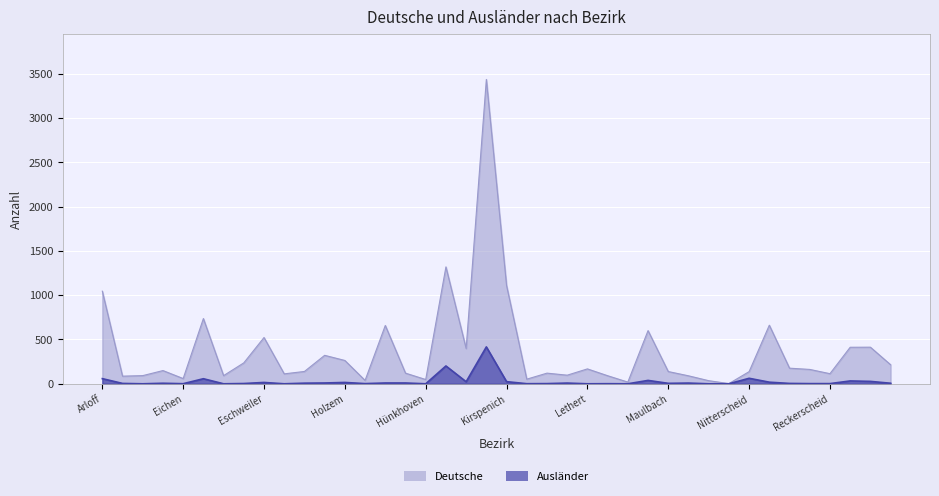

Rank the series at Hünkhoven from highest to lowest value.

deutsche, auslaender